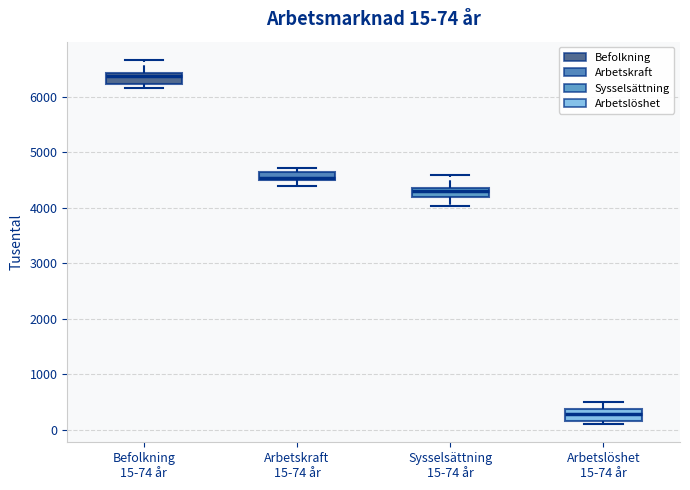

Which box has the lowest median line?

Arbetslöshet 15-74 år